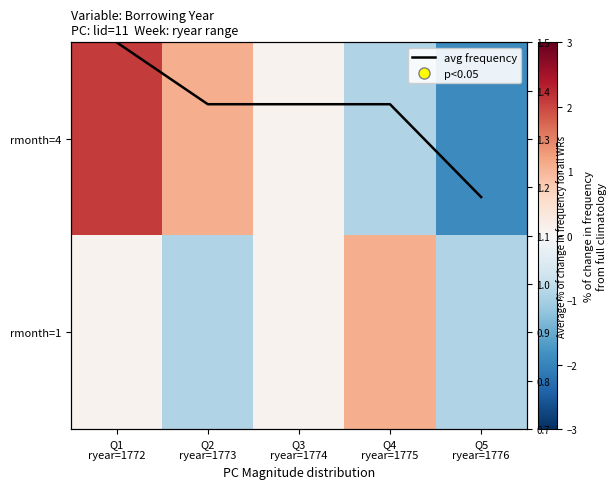

Is it true that rmonth=4 equals -0.5 at Q5 ryear=1776?

False